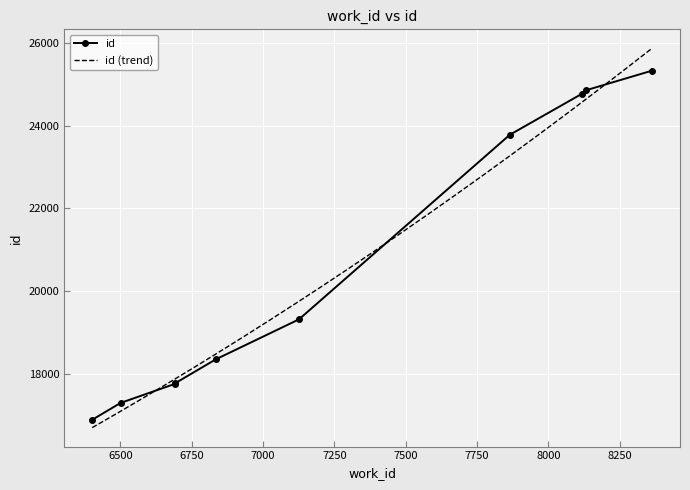

How many data points are above 19317?

4